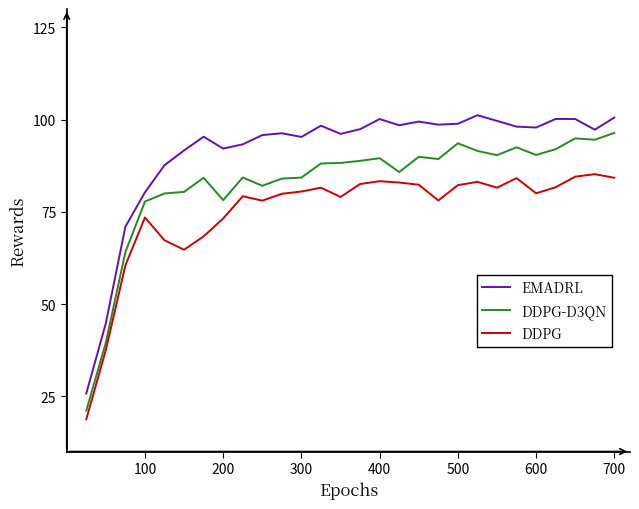

What is the smallest value displayed?

18.7